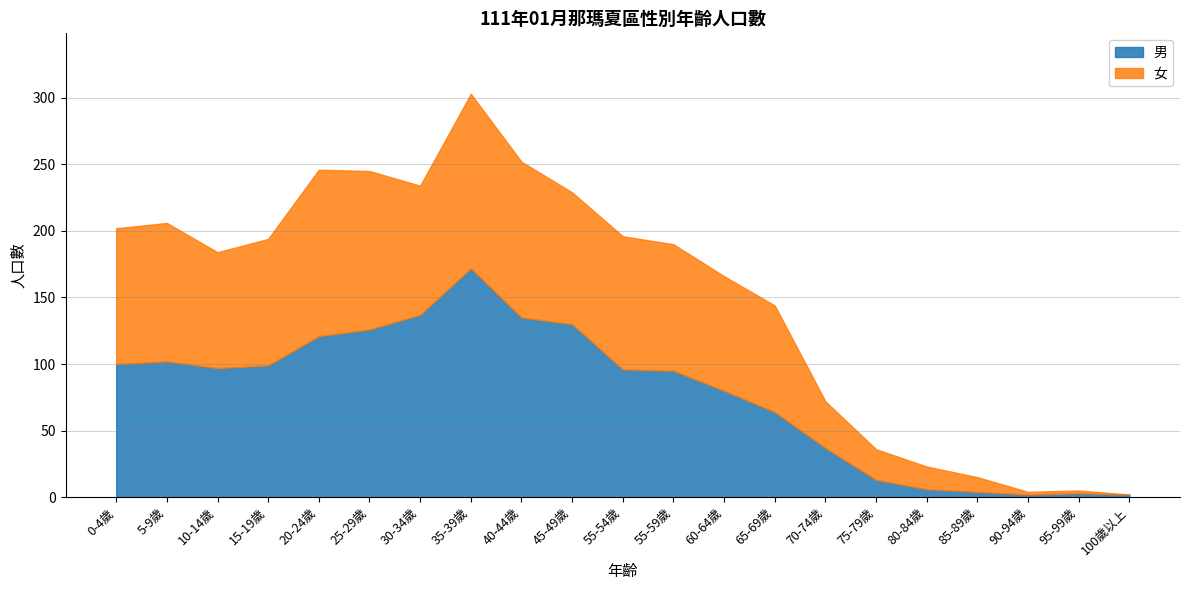

How many values in 女 are above zero?

20